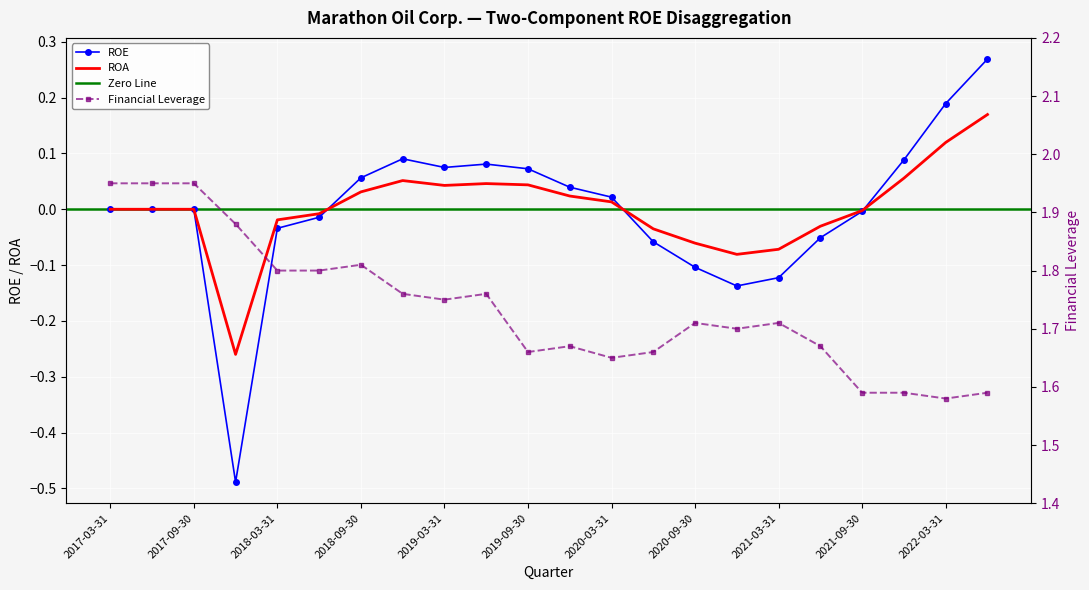

Is this an area chart (filled region under the line)?

No